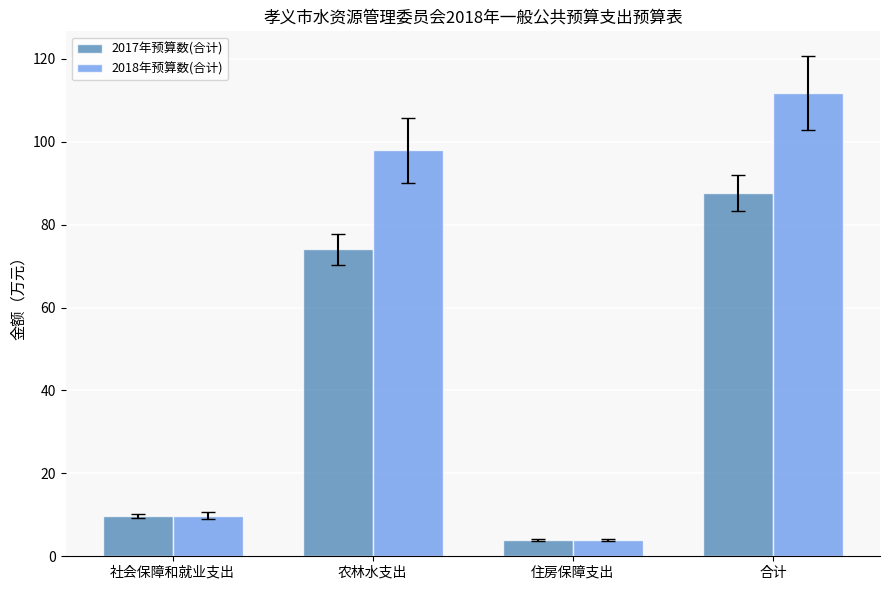

At which category does the chart reach its minimum across all series?

住房保障支出